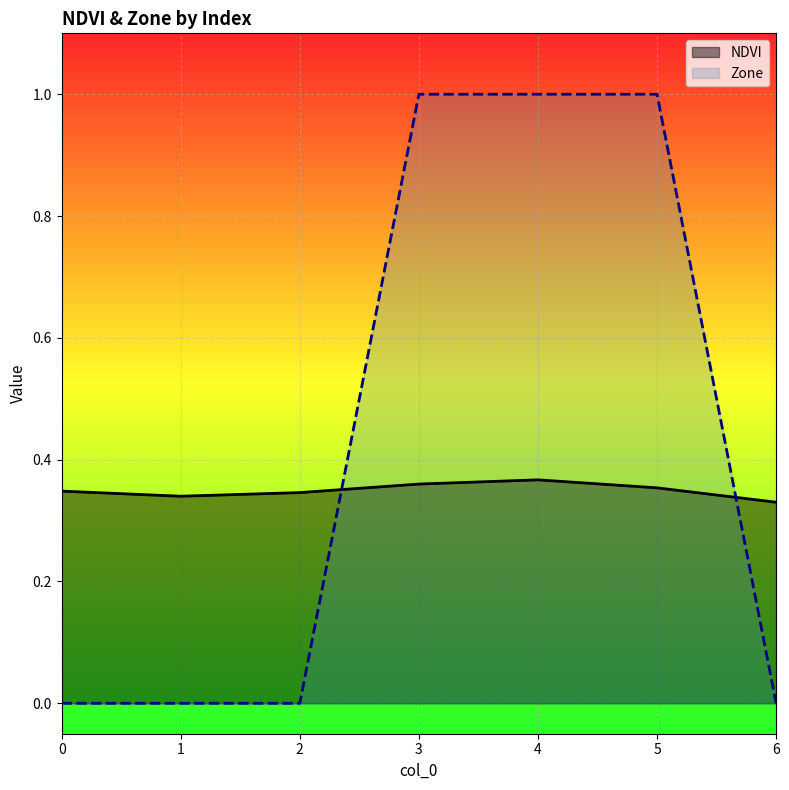

What is the difference between the maximum and minimum values in the Zone series?

1.0